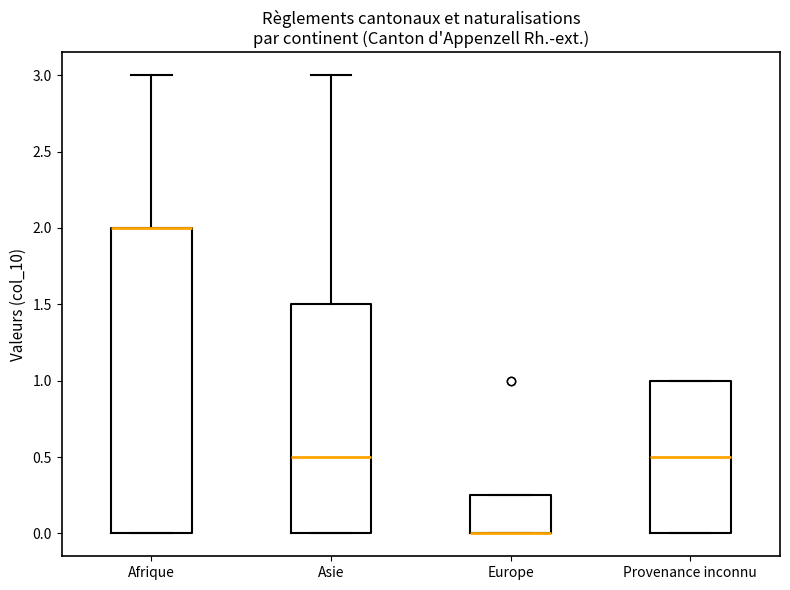

Comparing the boxes themselves (not the whiskers), which one is the tallest?

Afrique